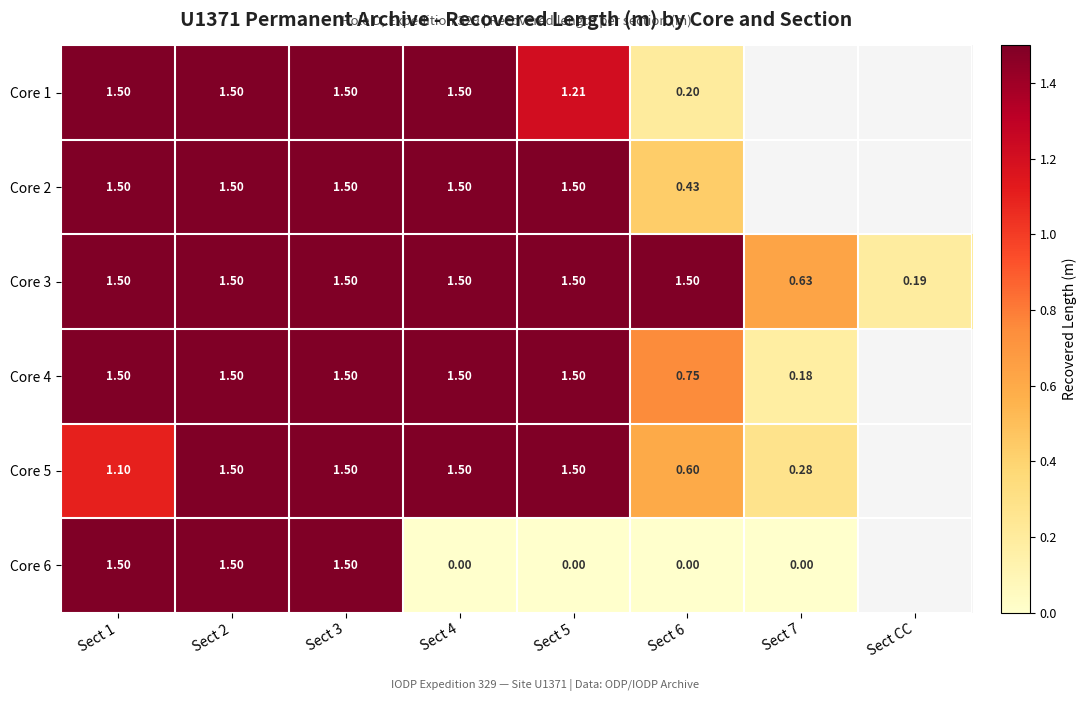

At which label does Core 3 reach its minimum?

Sect CC